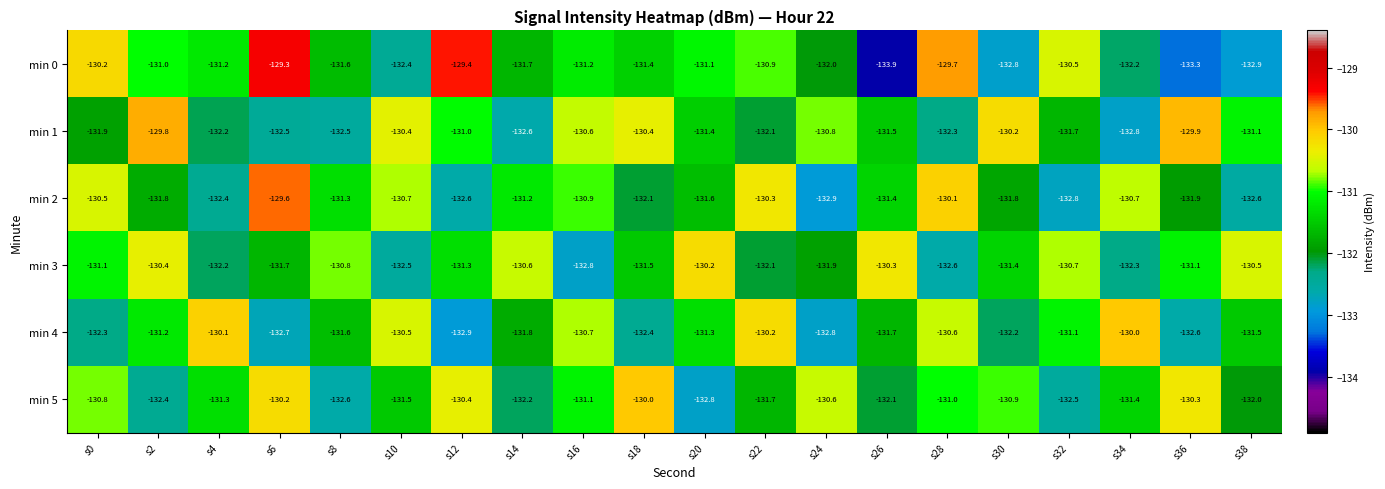

What is the difference between the second highest and minimum values in the min 3 series?

2.5